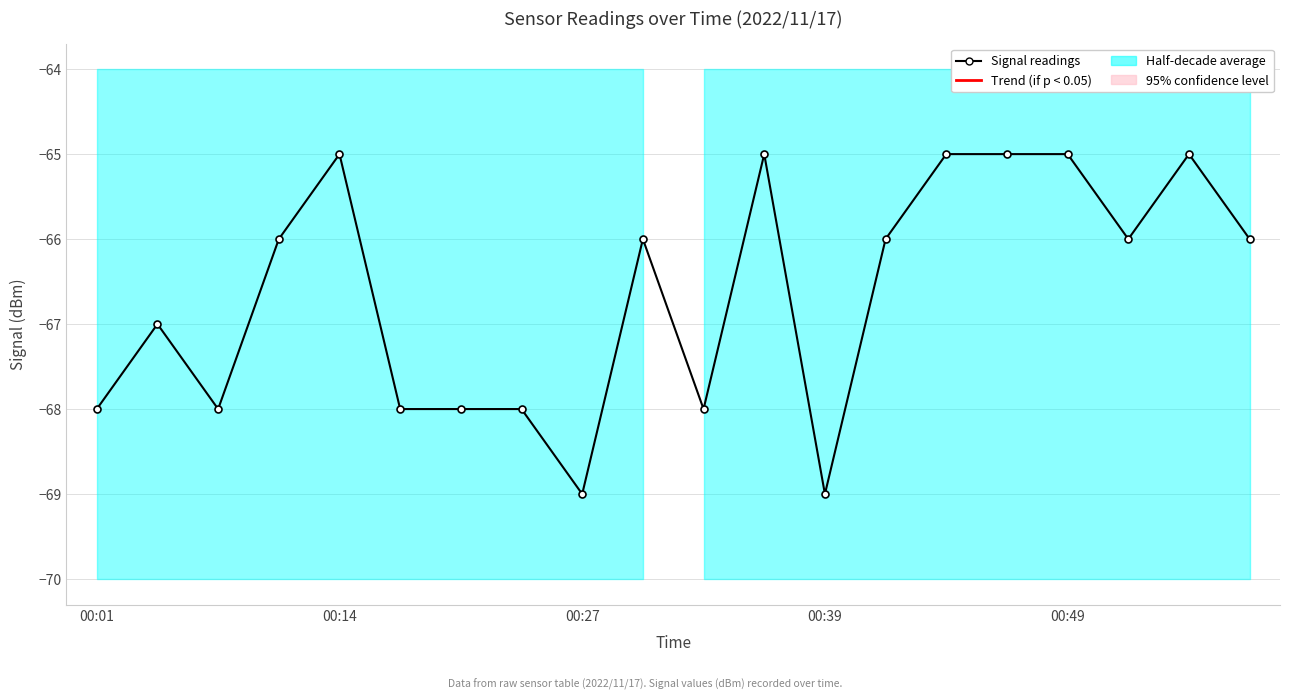

Which has a higher value, 17 or 8?

17